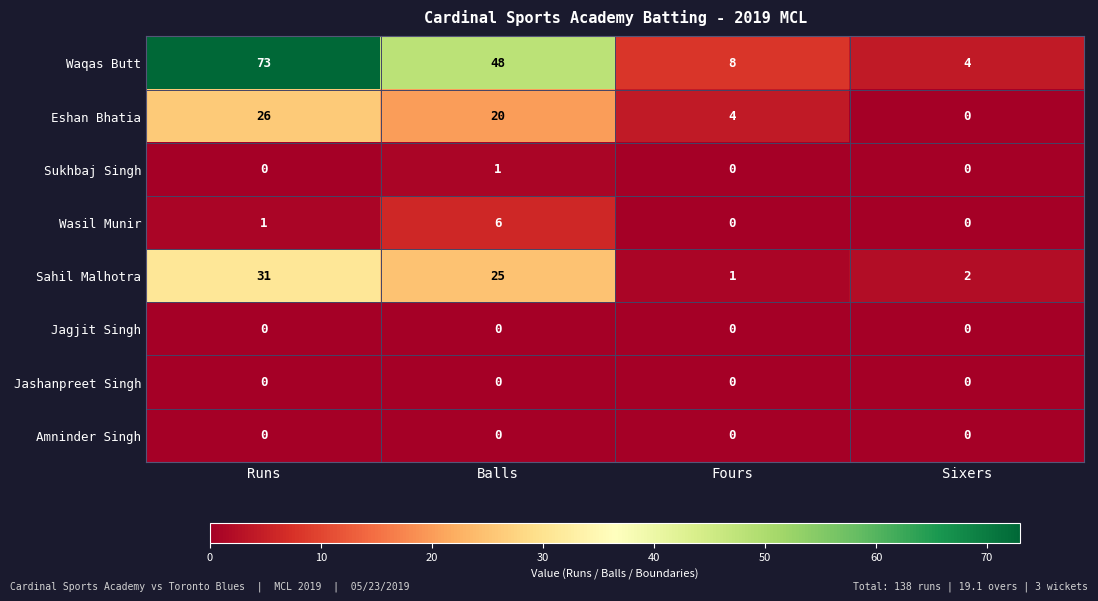

The value of Sahil Malhotra at Balls is 34. True or false?

False